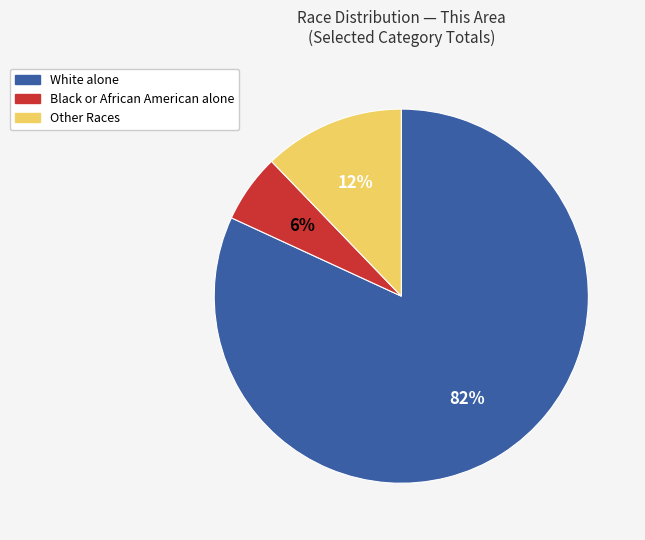

To the nearest percent, what is the average slice percentage?

33%